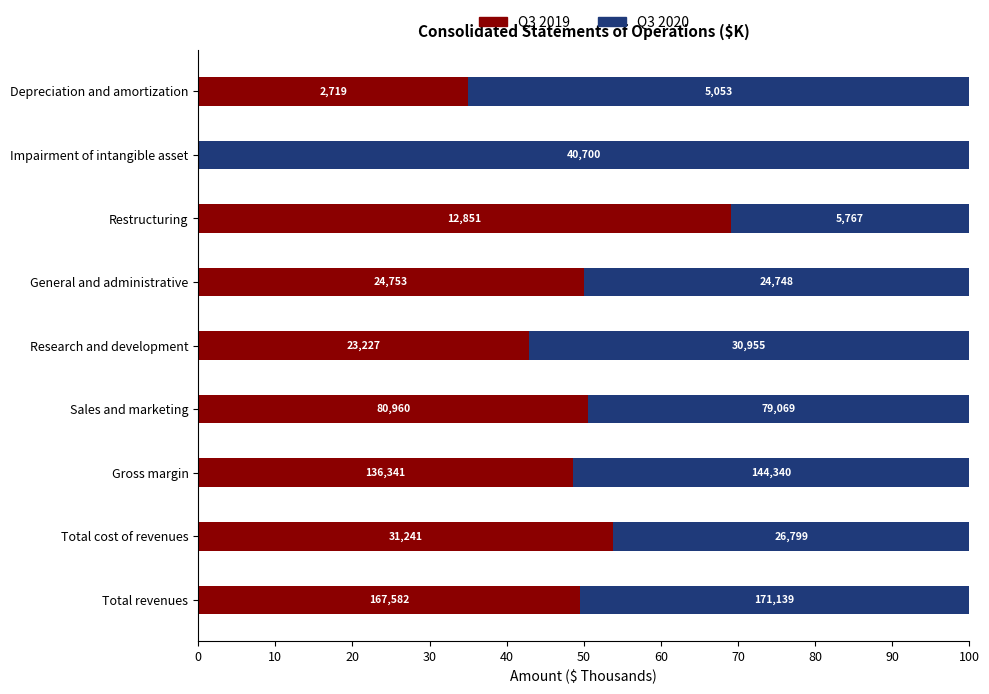

What are all the series names shown in the legend?

Q3 2019, Q3 2020